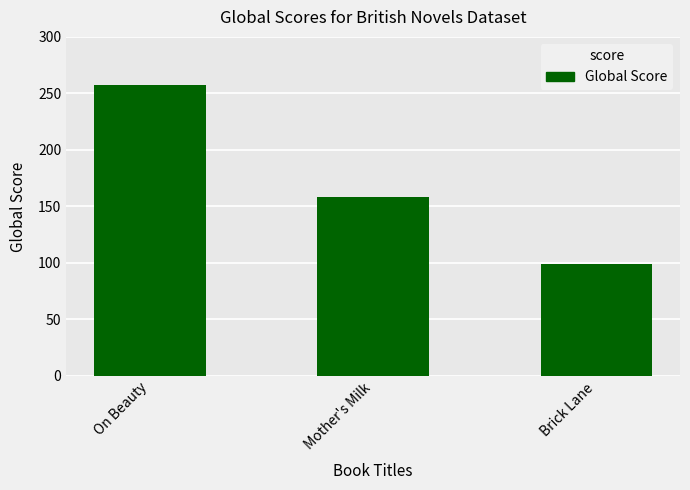

Rank the categories by value from highest to lowest.

On Beauty, Mother's Milk, Brick Lane